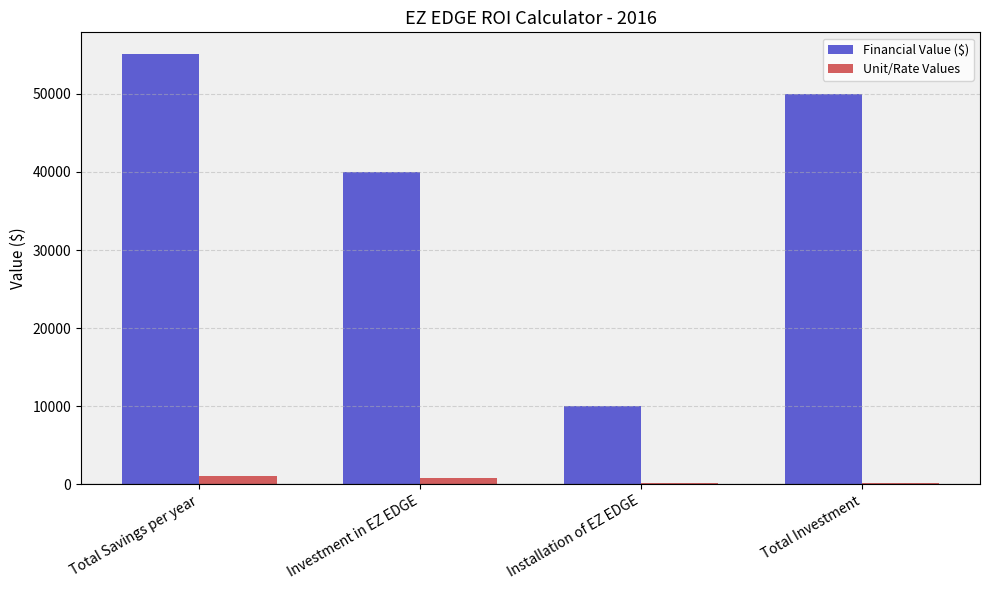

Count the number of data series in this chart.

2